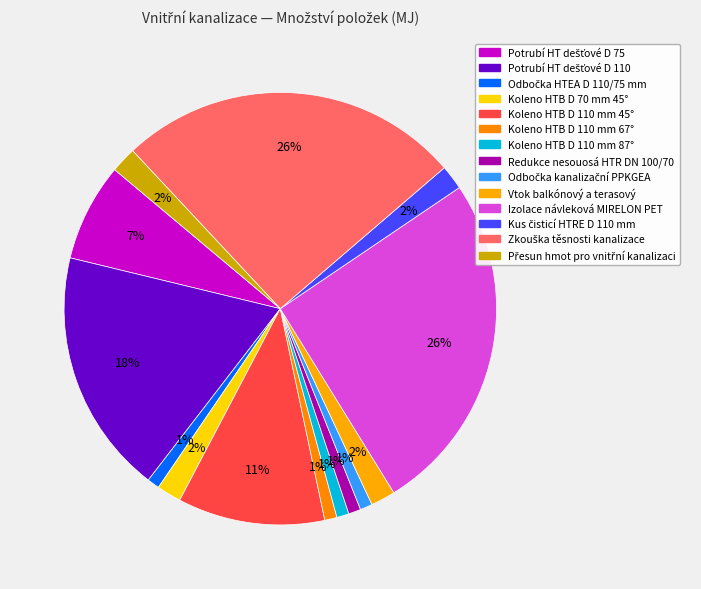

True or false: Přesun hmot pro vnitřní kanalizaci accounts for 2% of the total.

True